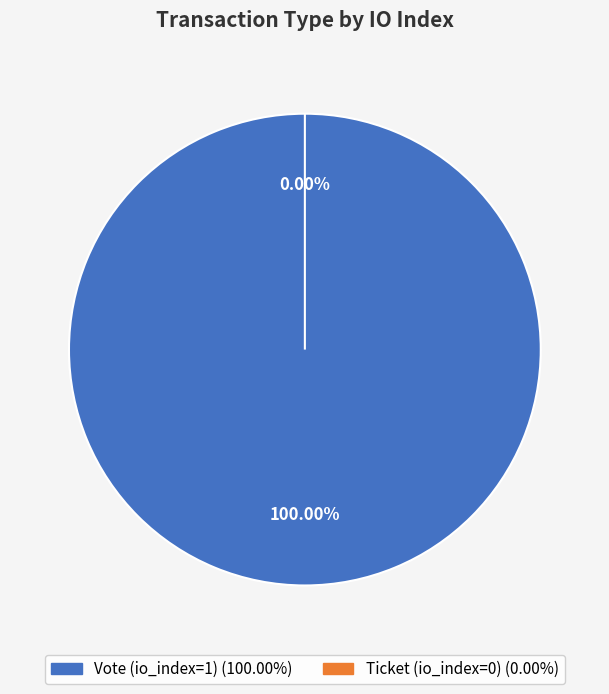

Is the sum of Ticket (io_index=0) and Vote (io_index=1) greater than half?

Yes